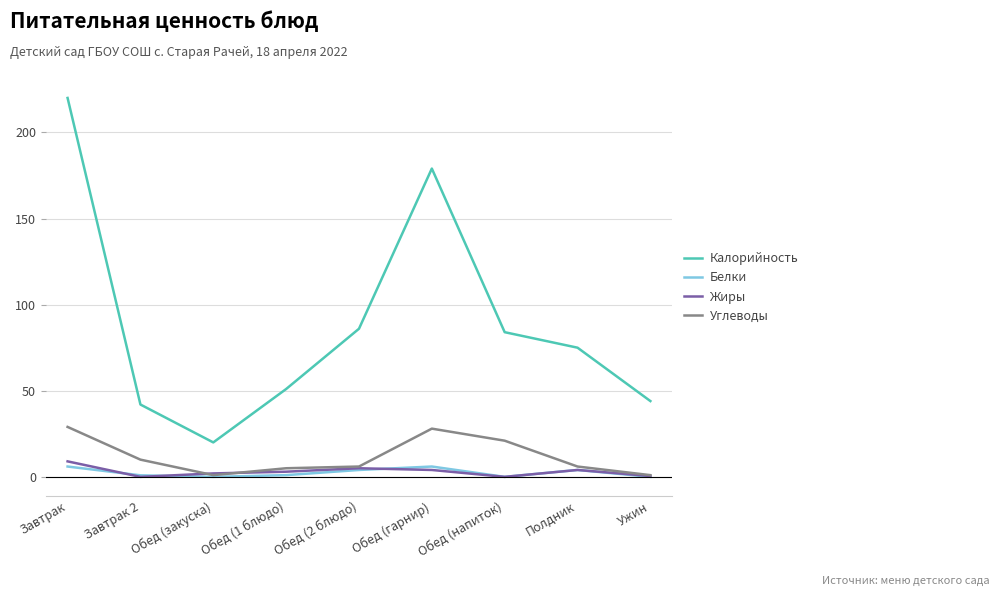

At which label is Калорийность closest to 120?

Обед (2 блюдо)